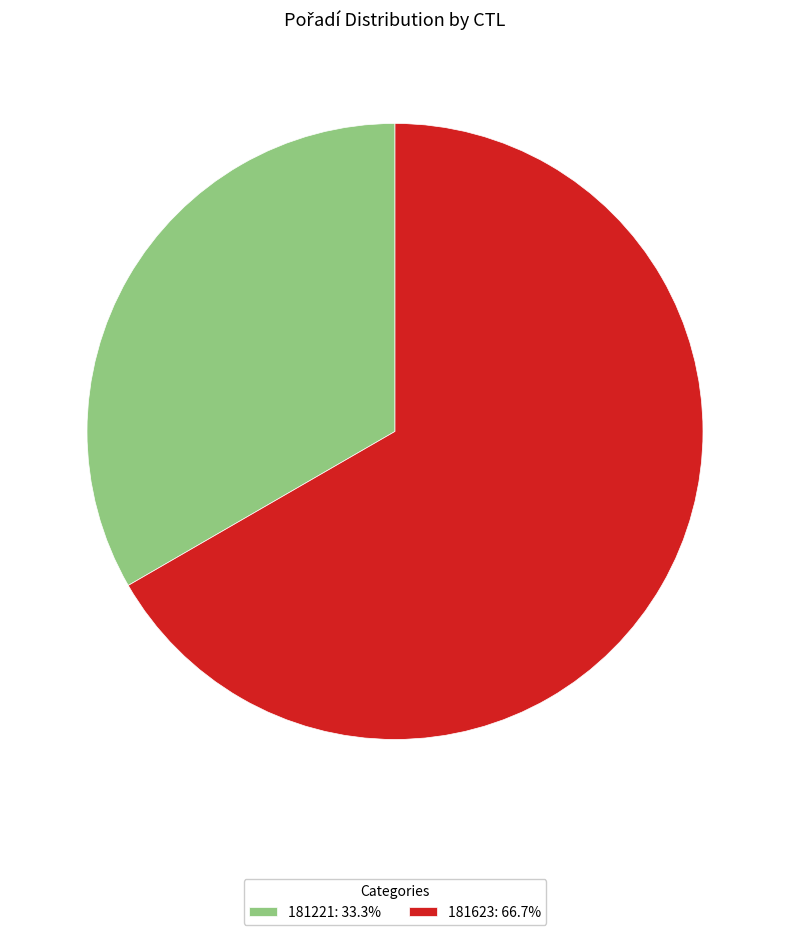

Combined, do 181221: 33.3% and 181623: 66.7% account for over 50%?

Yes